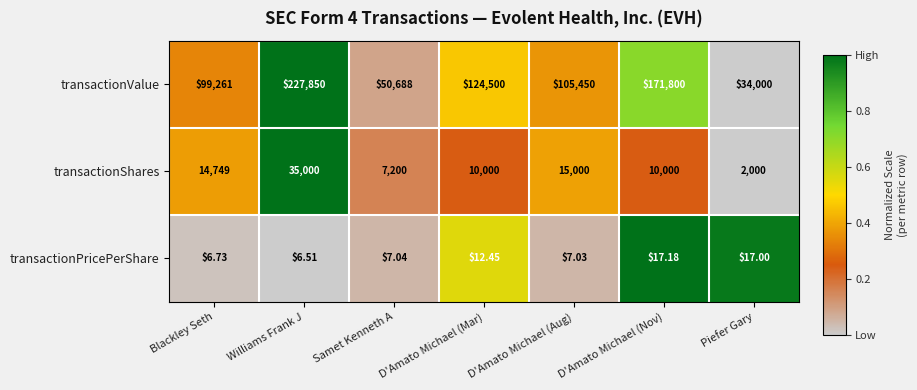

Which series has the widest spread of values?

transactionValue